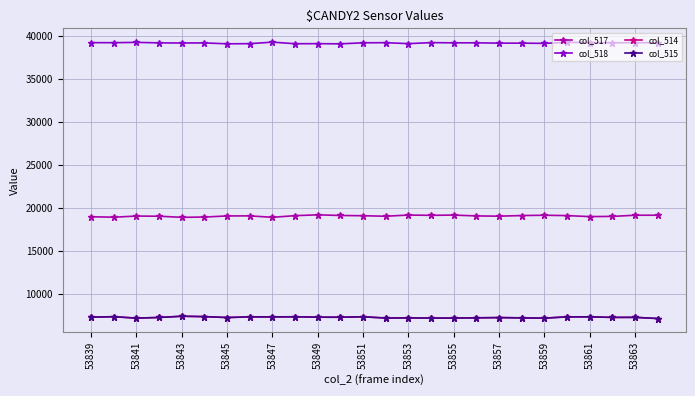

What is the value of the col_518 point at the 10th from the left?

39068